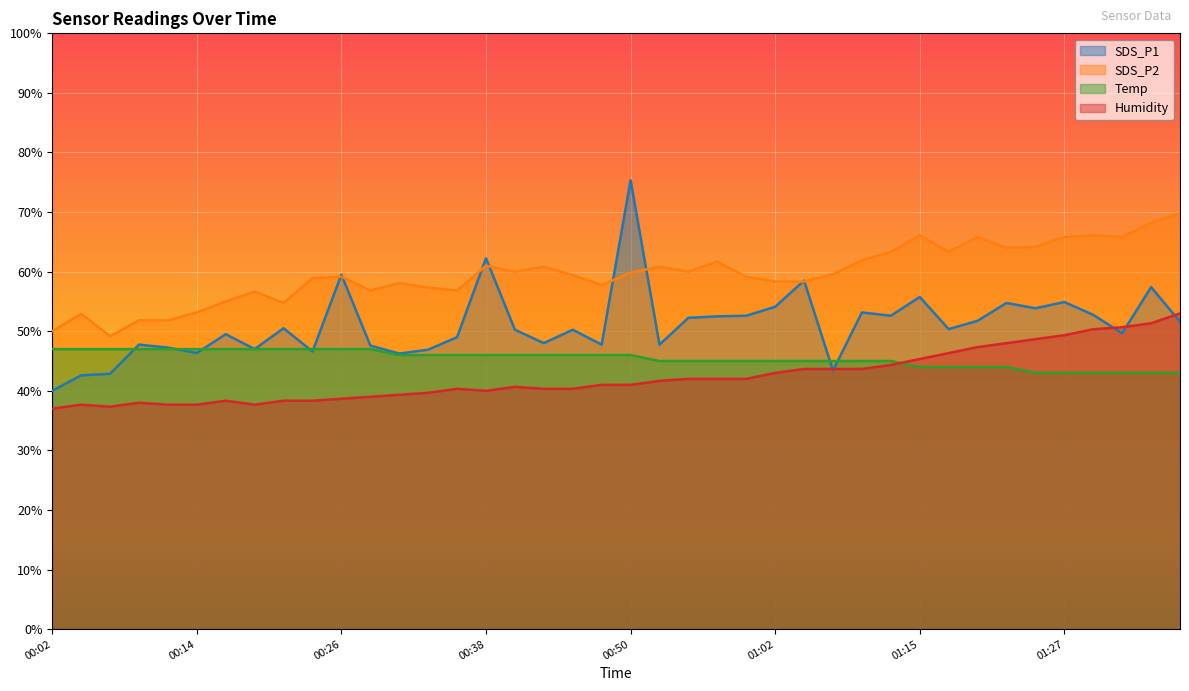

What is the minimum value shown in the chart?

37.0